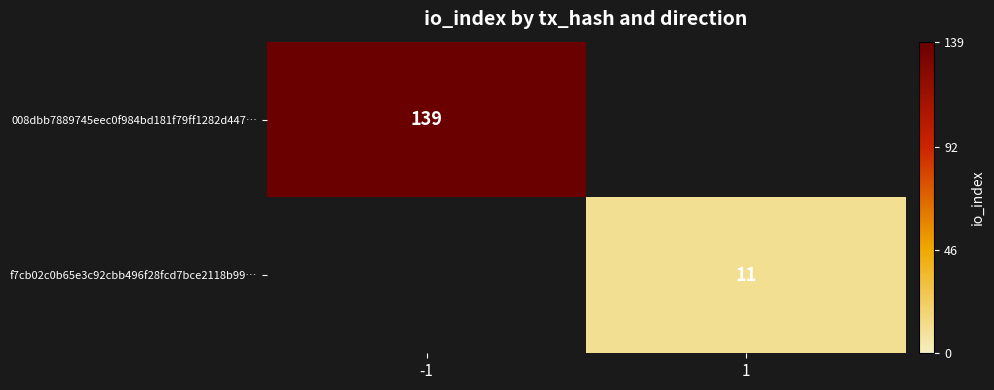

Is it true that 008dbb7889745eec0f984bd181f79ff1282d447… equals 242 at -1?

False